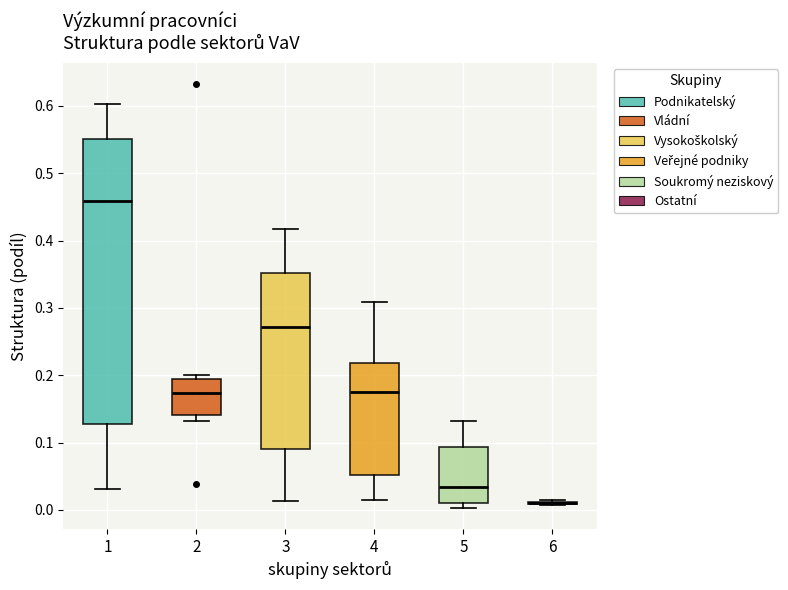

Reading left to right, read every box against the y-axis: the position of its median line, the range the box covers, and the ends of its whiskers. The values are not printed on the chart, so give them approximately, as read against the axis.

1: median 0.46, box 0.13 to 0.55, whiskers 0.03 to 0.60
2: median 0.17, box 0.14 to 0.19, whiskers 0.13 to 0.20
3: median 0.27, box 0.09 to 0.35, whiskers 0.01 to 0.42
4: median 0.18, box 0.05 to 0.22, whiskers 0.01 to 0.31
5: median 0.03, box 0.01 to 0.09, whiskers 0.00 to 0.13
6: box collapsed to a line at 0.01, whiskers 0.01 to 0.01